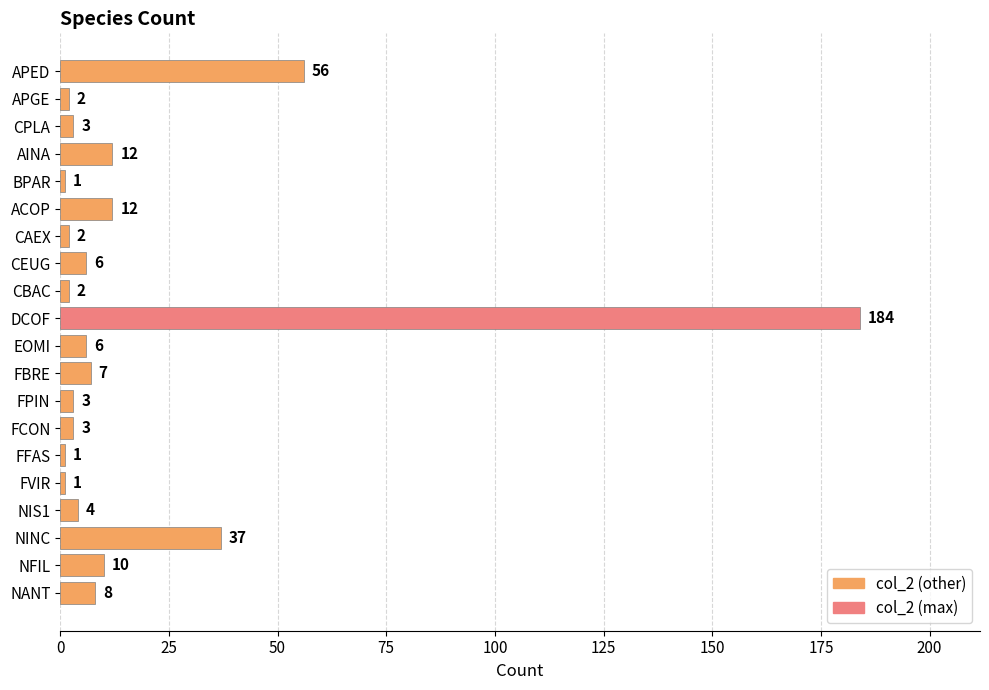

Reading top to bottom, transcribe all the data shown in this chart.

APED=56	APGE=2	CPLA=3	AINA=12	BPAR=1	ACOP=12	CAEX=2	CEUG=6	CBAC=2	DCOF=184	EOMI=6	FBRE=7	FPIN=3	FCON=3	FFAS=1	FVIR=1	NIS1=4	NINC=37	NFIL=10	NANT=8